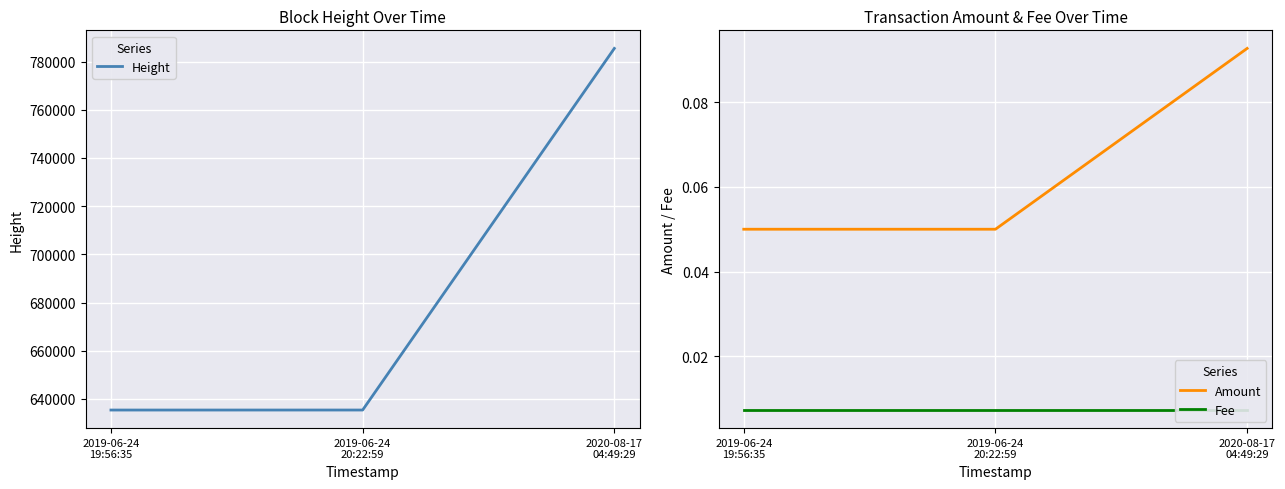

Does the chart display data point markers on the line(s)?

No